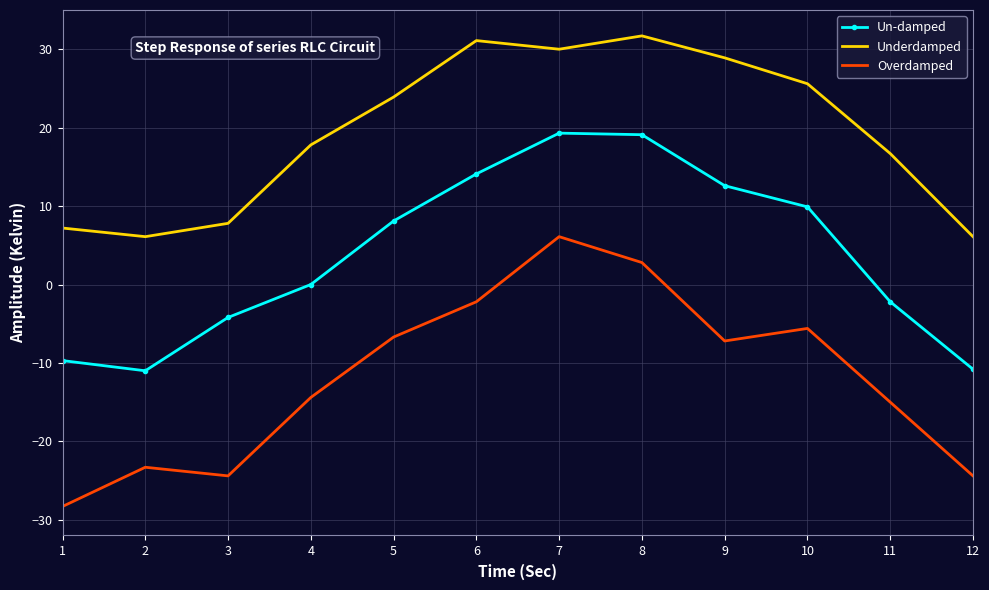

Which series has the widest spread of values?

Overdamped